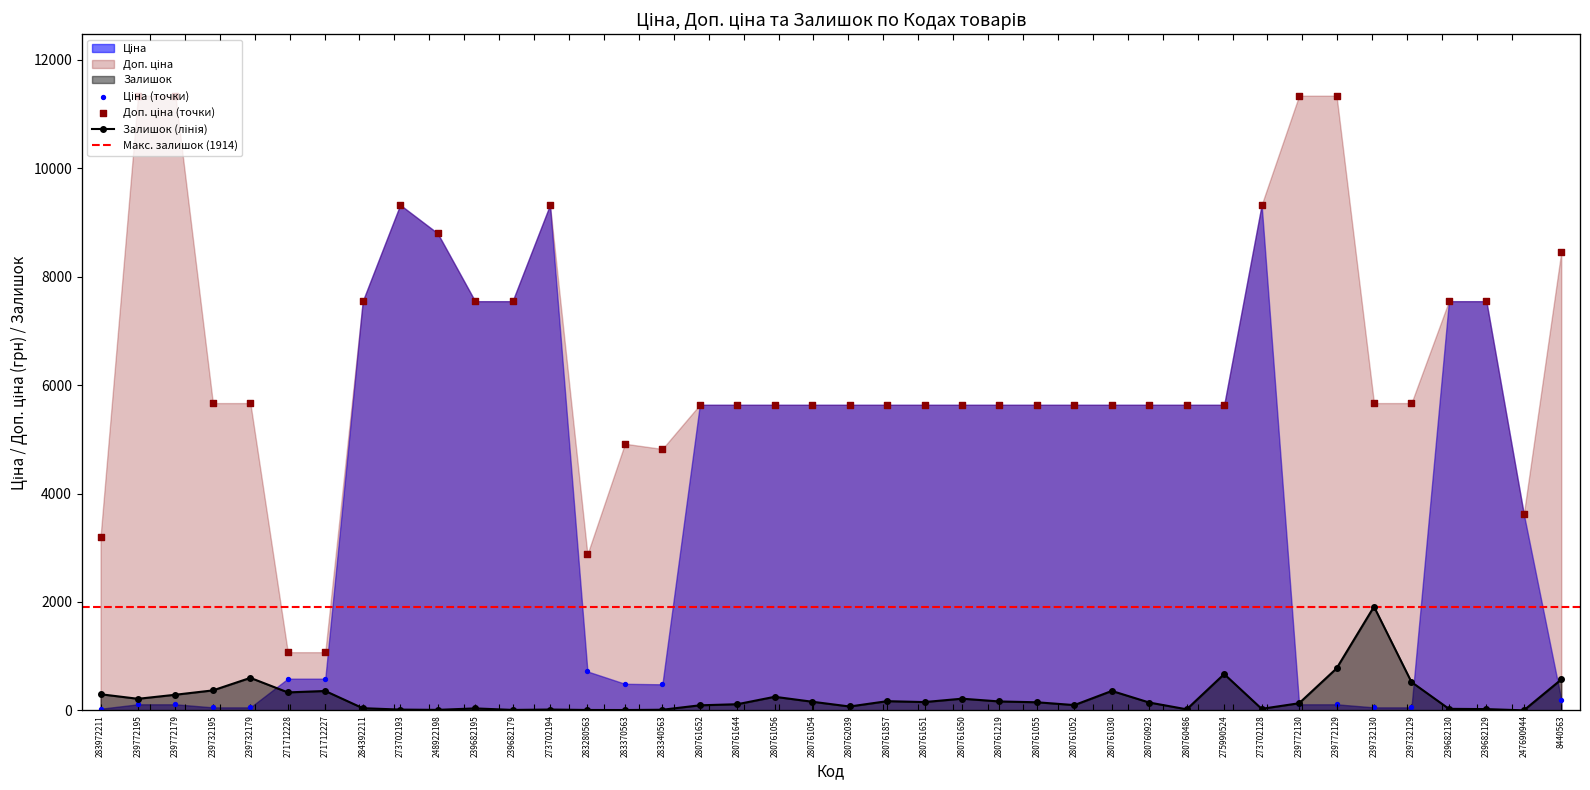

Which series reaches the maximum Y coordinate?

Доп. ціна